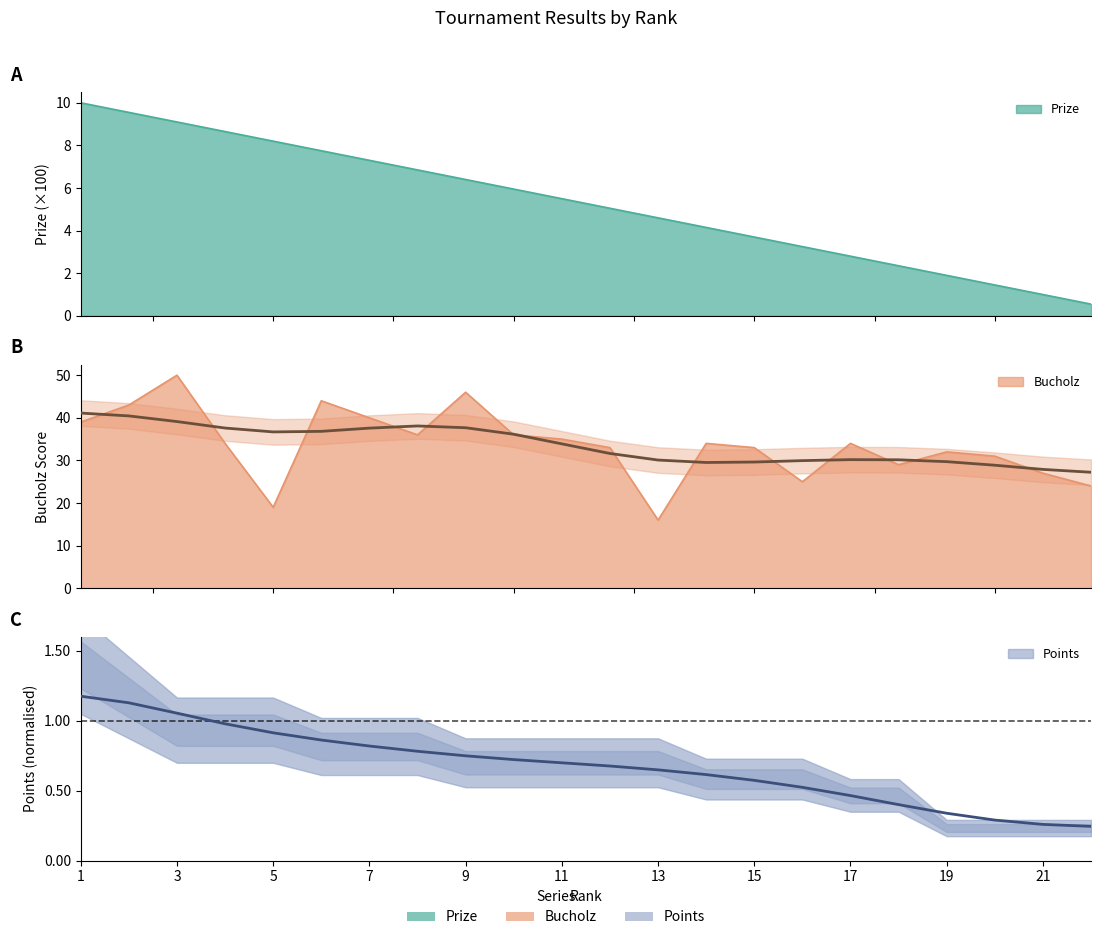

The Bucholz series shows 50.2 at 19. True or false?

False